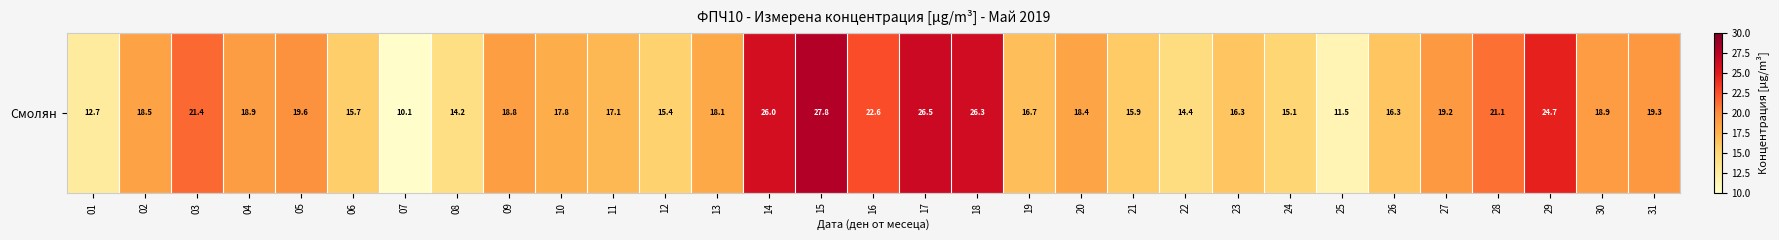

Which category has the highest value across all series?

15